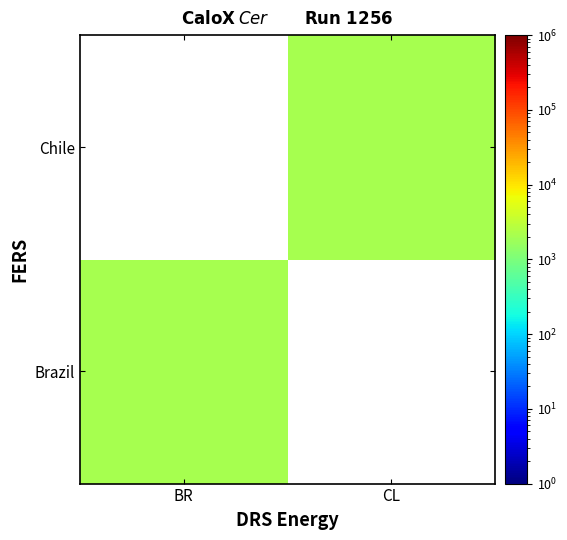

What is the difference between the highest and lowest values at BR?

2018